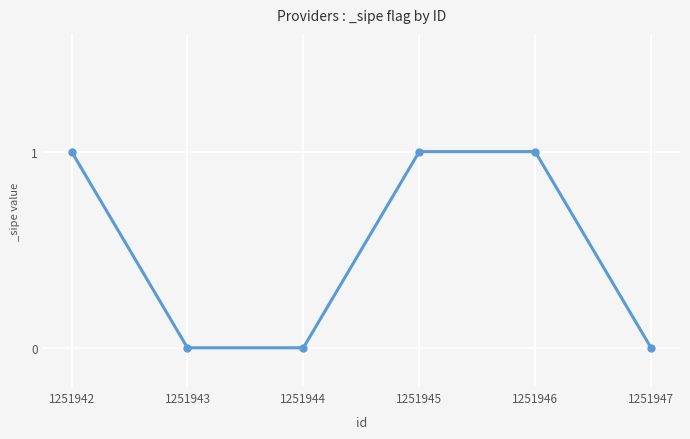

What is the change in value from 1251943 to 1251946?

+1